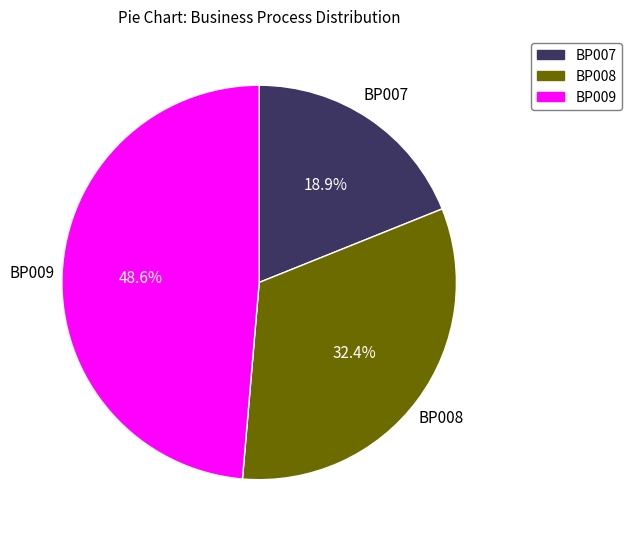

To the nearest percent, what is the difference between the largest and smallest slice percentages?

30%